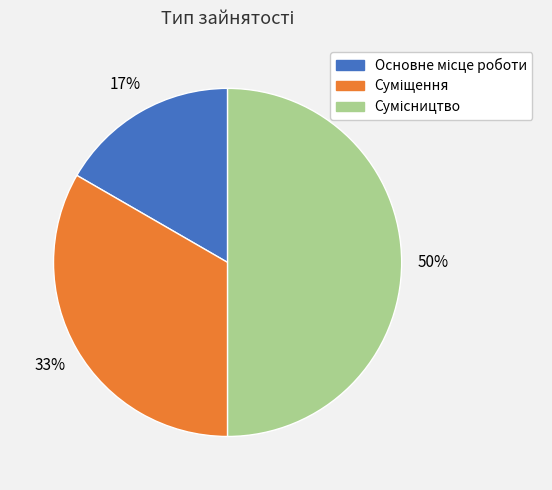

To the nearest percent, what is the difference between the largest and smallest slice percentages?

33%